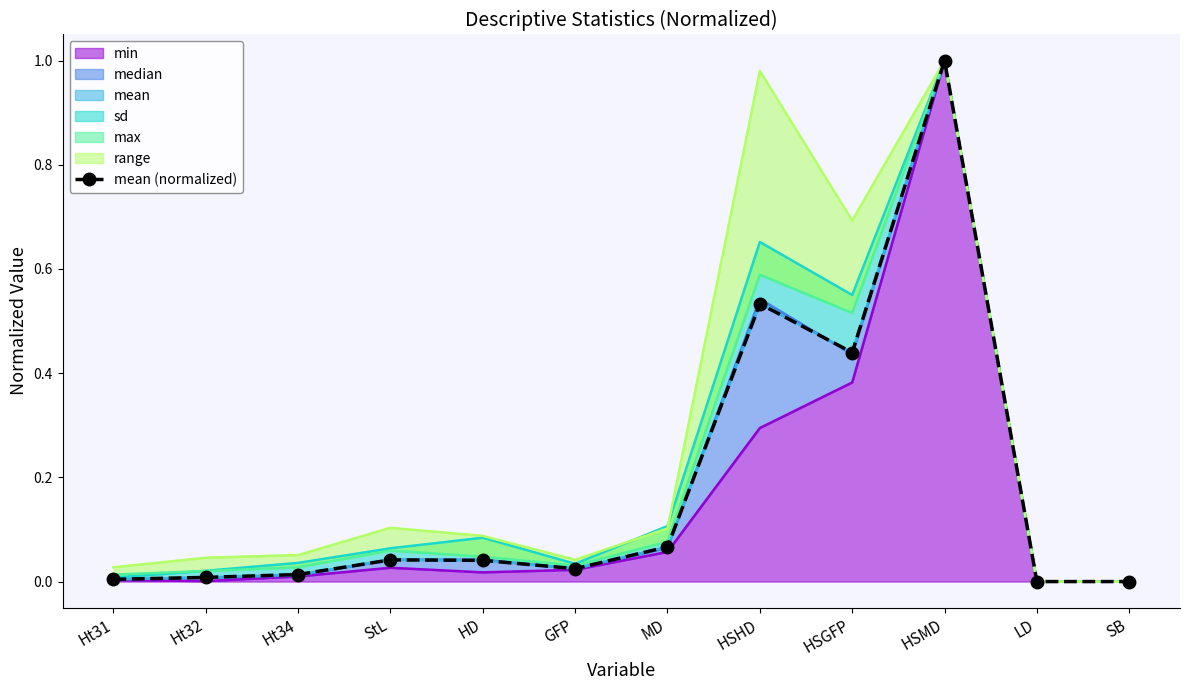

Reading left to right, transcribe all the data shown in this chart.

0.0	0.0	0.0	0.0	0.0	0.0	0.1	0.5	0.4	1.0	0.0	0.0